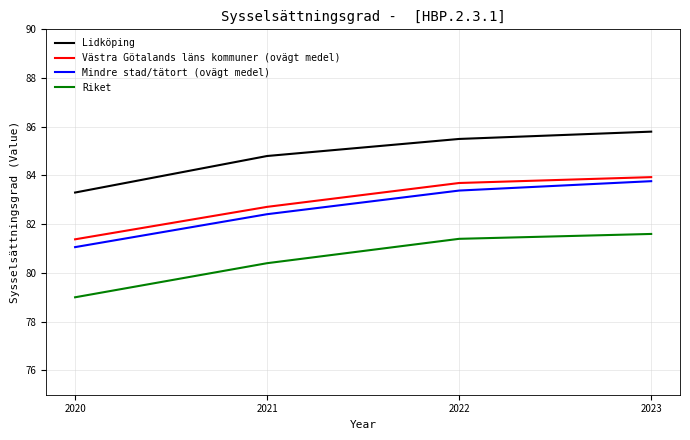

True or false: Västra Götalands läns kommuner (ovägt medel) and Mindre stad/tätort (ovägt medel) intersect in this chart.

False